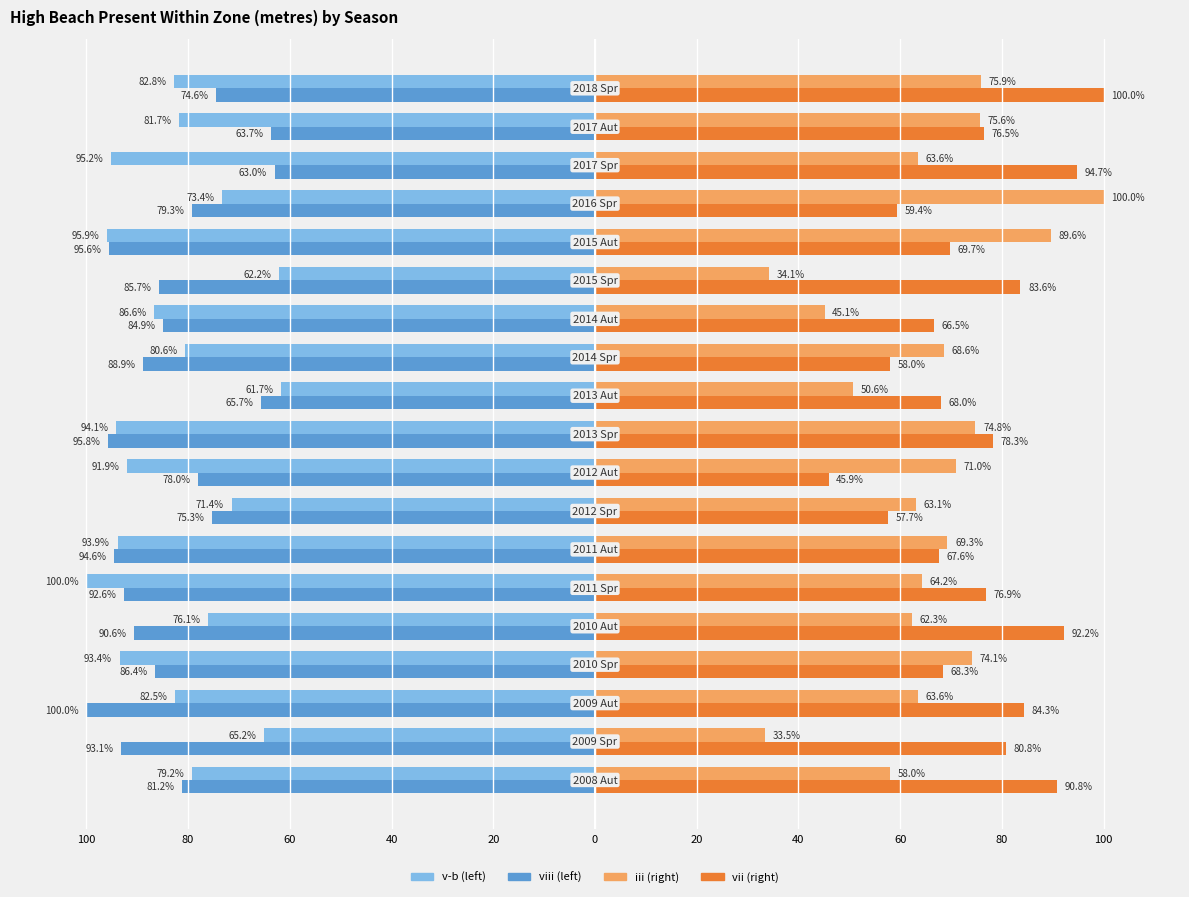

Reading right to left, extract all data points from this chart.

v-b: -82.8	-81.7	-95.2	-73.4	-95.9	-62.2	-86.6	-80.6	-61.7	-94.1	-91.9	-71.4	-93.9	-100.0	-76.1	-93.4	-82.5	-65.2	-79.2
viii: -74.6	-63.7	-63.0	-79.3	-95.6	-85.7	-84.9	-88.9	-65.7	-95.8	-78.0	-75.3	-94.6	-92.6	-90.6	-86.4	-100.0	-93.1	-81.2
iii: 75.9	75.6	63.6	100.0	89.6	34.1	45.1	68.6	50.6	74.8	71.0	63.1	69.3	64.2	62.3	74.1	63.6	33.5	58.0
vii: 100.0	76.5	94.7	59.4	69.7	83.6	66.5	58.0	68.0	78.3	45.9	57.7	67.6	76.9	92.2	68.3	84.3	80.8	90.8